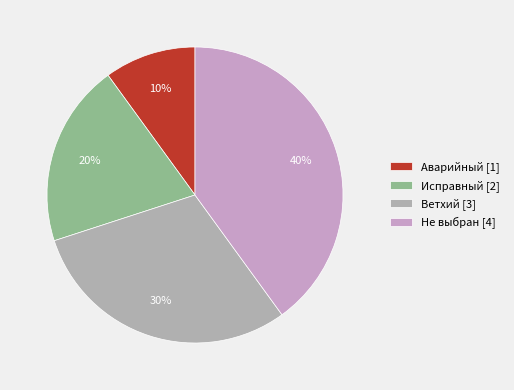

How many slices are in this pie chart?

4